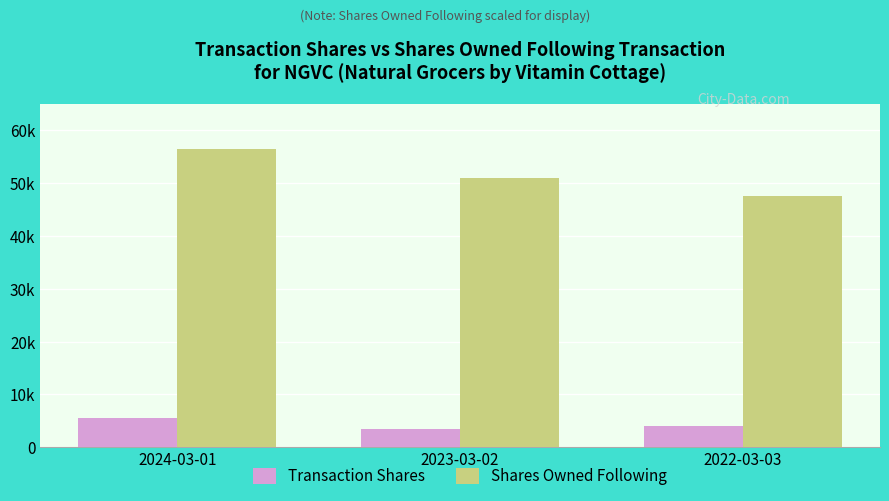

Is the value of Shares Owned Following at 2024-03-01 greater than the value of Transaction Shares at 2023-03-02?

Yes